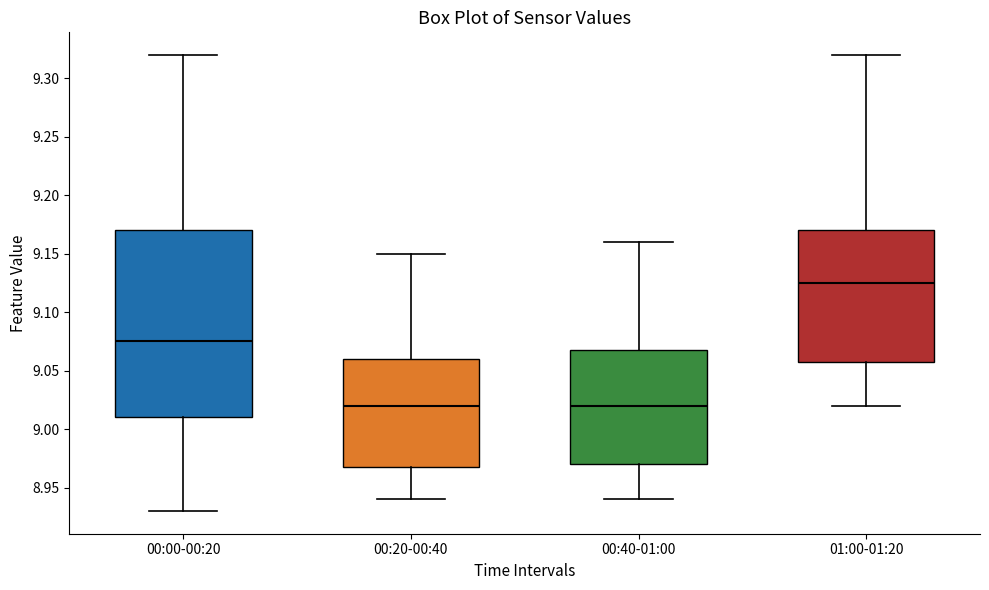

Which box's median line is the highest?

01:00-01:20